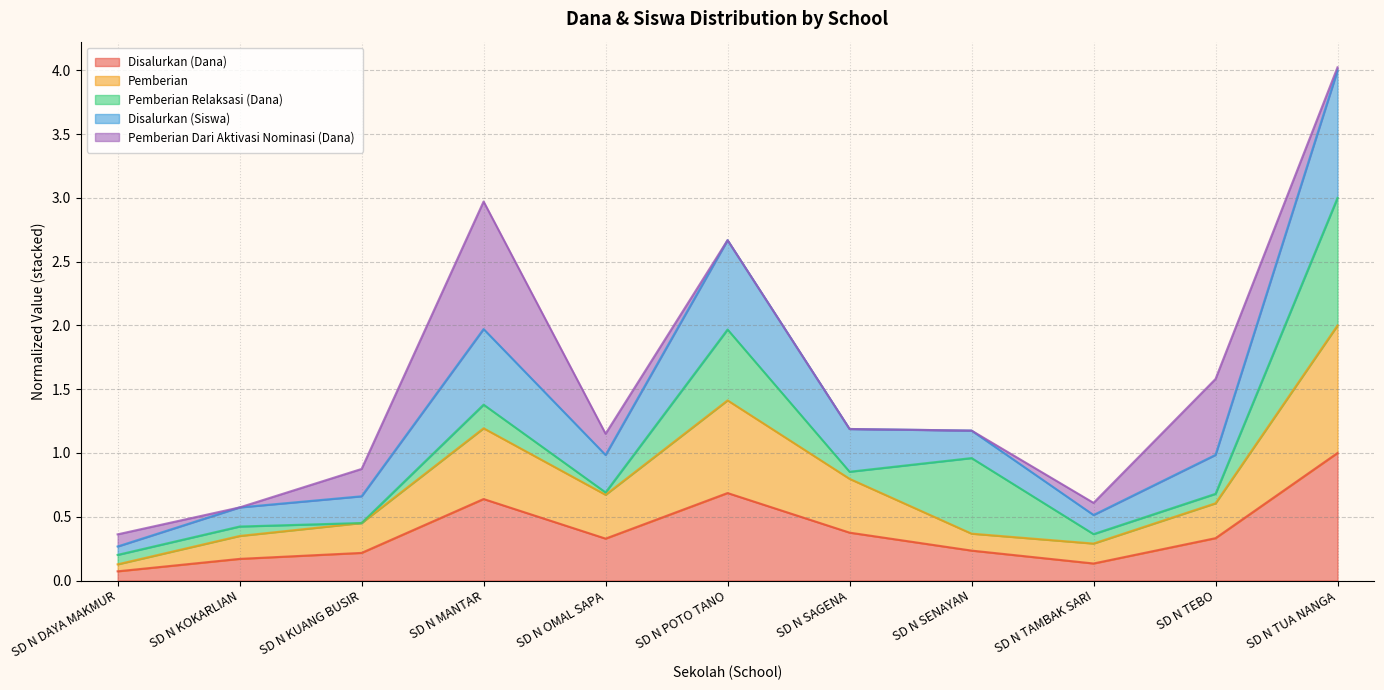

Does the chart have visible grid lines?

Yes